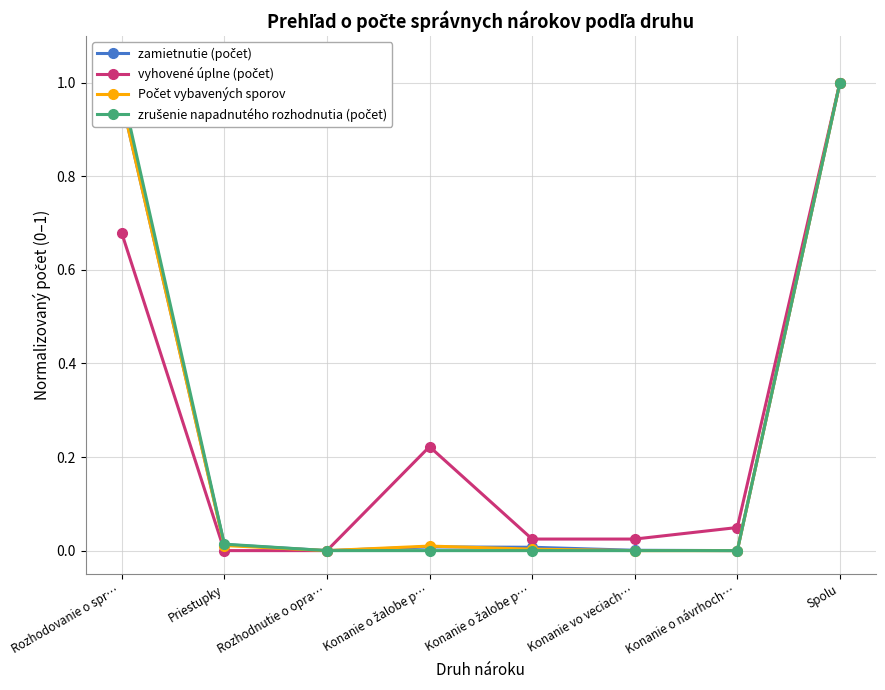

Reading left to right, what are all the values shown in this chart?

zamietnutie (počet): Rozhodovanie o spr…=1.0	Priestupky=0.0	Rozhodnutie o opra…=0.0	Konanie o žalobe p…=0.0	Konanie o žalobe p…=0.0	Konanie vo veciach…=0.0	Konanie o návrhoch…=0.0	Spolu=1.0
vyhovené úplne (počet): Rozhodovanie o spr…=0.7	Priestupky=0.0	Rozhodnutie o opra…=0.0	Konanie o žalobe p…=0.2	Konanie o žalobe p…=0.0	Konanie vo veciach…=0.0	Konanie o návrhoch…=0.0	Spolu=1.0
Počet vybavených sporov: Rozhodovanie o spr…=1.0	Priestupky=0.0	Rozhodnutie o opra…=0.0	Konanie o žalobe p…=0.0	Konanie o žalobe p…=0.0	Konanie vo veciach…=0.0	Konanie o návrhoch…=0.0	Spolu=1.0
zrušenie napadnutého rozhodnutia (počet): Rozhodovanie o spr…=1.0	Priestupky=0.0	Rozhodnutie o opra…=0.0	Konanie o žalobe p…=0.0	Konanie o žalobe p…=0.0	Konanie vo veciach…=0.0	Konanie o návrhoch…=0.0	Spolu=1.0